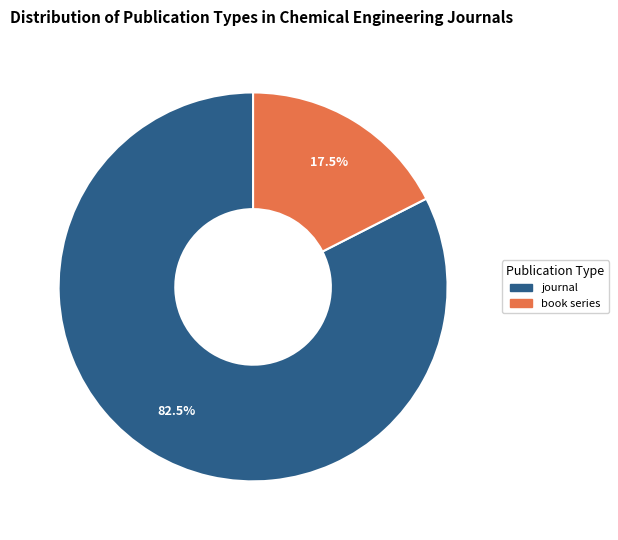

What is the ratio of the value at journal to the value at book series?

4.7